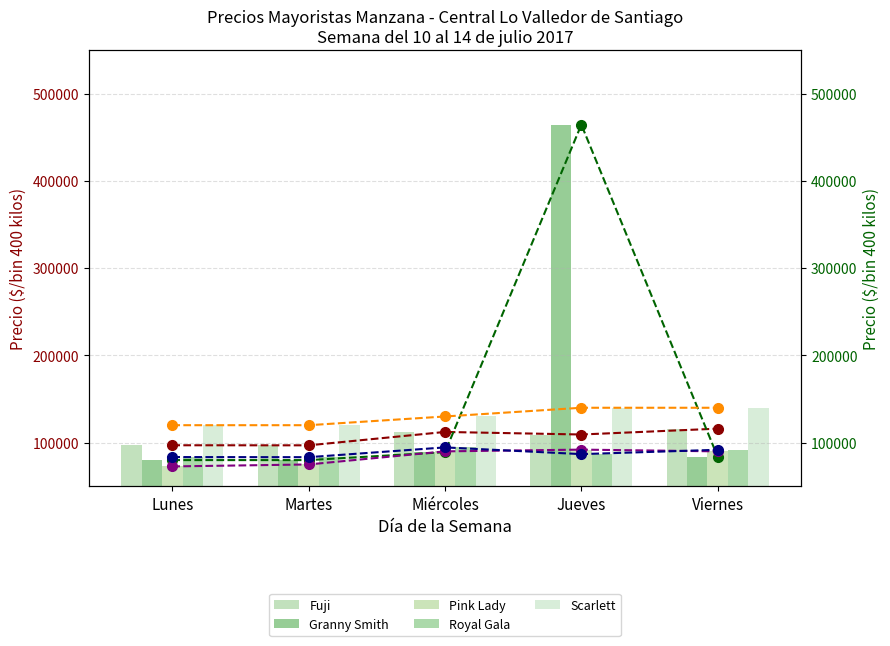

What is the label of the 5th bar from the right?

Lunes